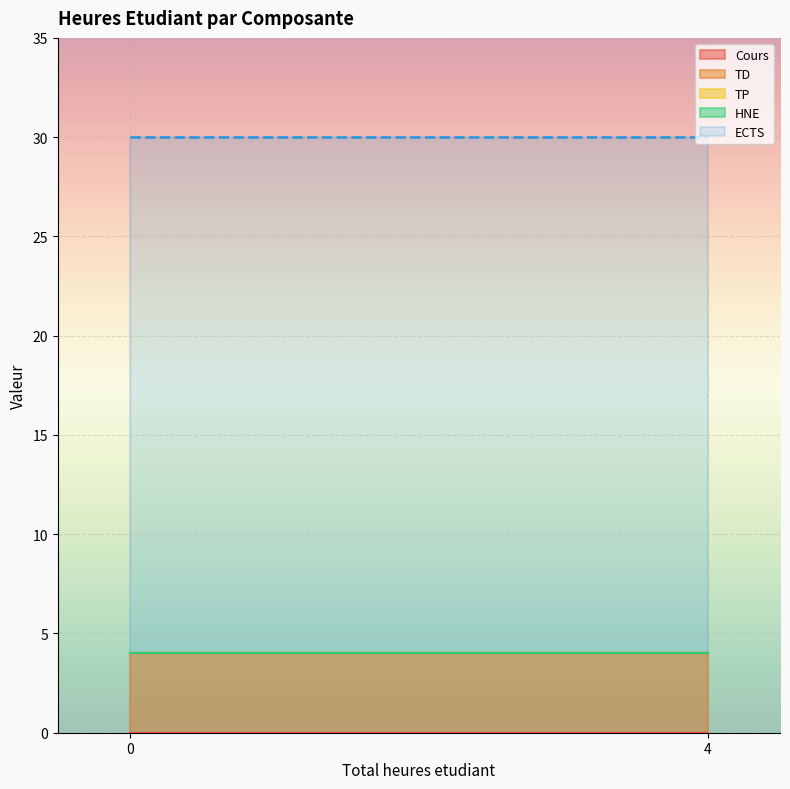

What is the total value across all series at 0?

34